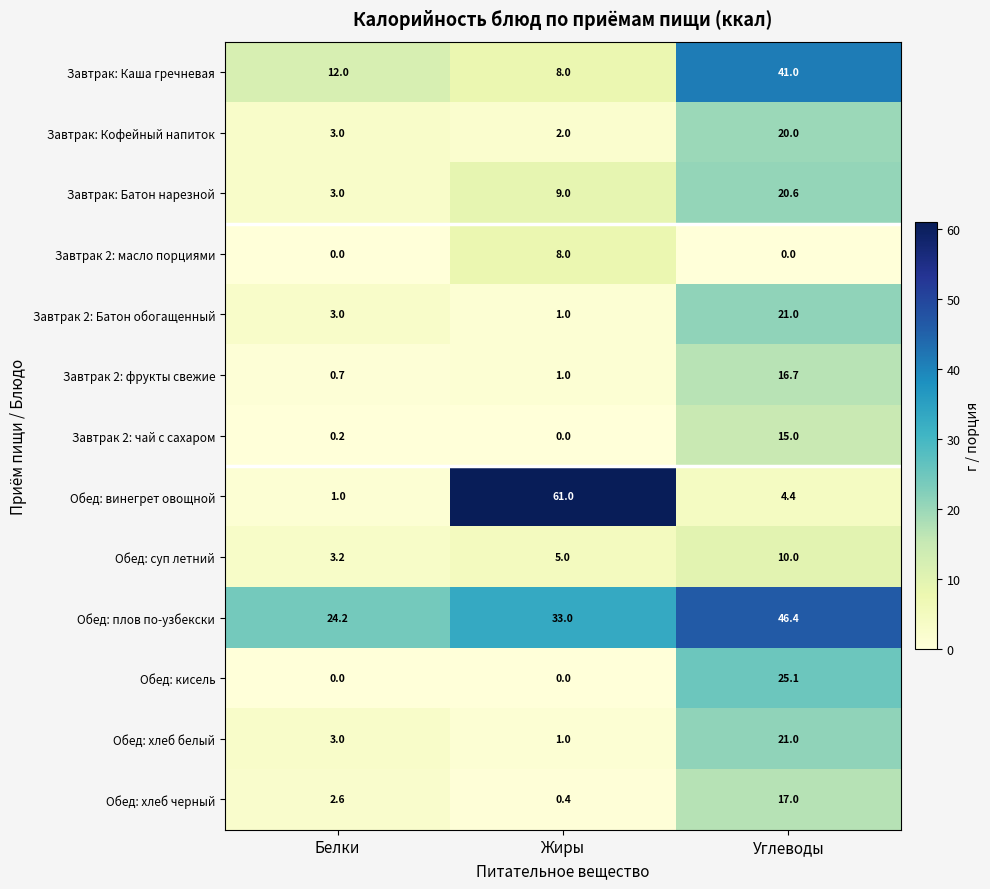

Read the Завтрак: Каша гречневая value at Жиры.

8.0